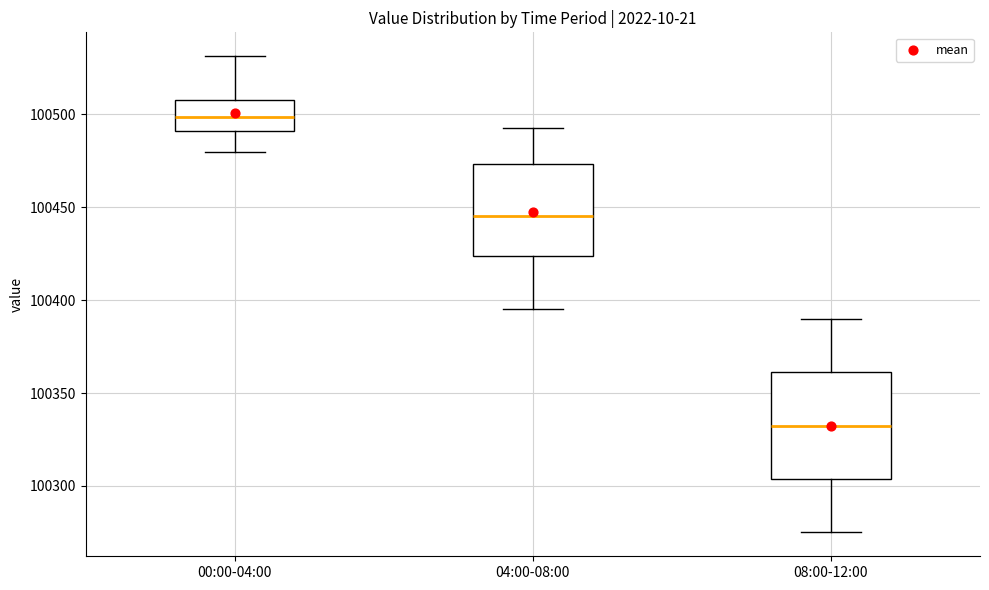

Reading left to right, read every box against the y-axis: the position of its median line, the range the box covers, and the ends of its whiskers. The values are not printed on the chart, so give them approximately, as read against the axis.

00:00-04:00: median 100500, box 100490 to 100510, whiskers 100480 to 100530
04:00-08:00: median 100445, box 100425 to 100475, whiskers 100395 to 100490
08:00-12:00: median 100335, box 100305 to 100360, whiskers 100275 to 100390